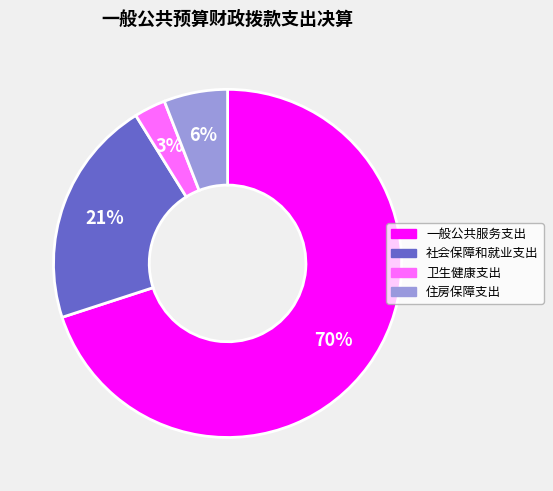

What is the smallest slice in the pie chart?

卫生健康支出